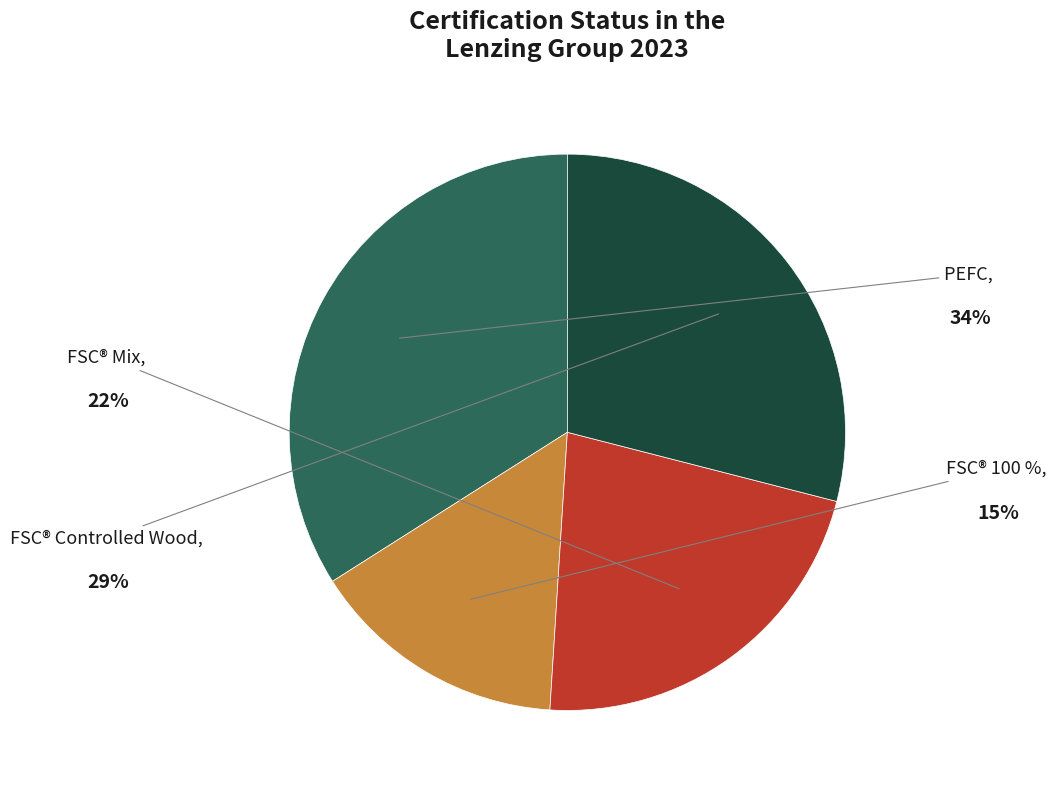

To the nearest percent, what is the average slice percentage?

25%